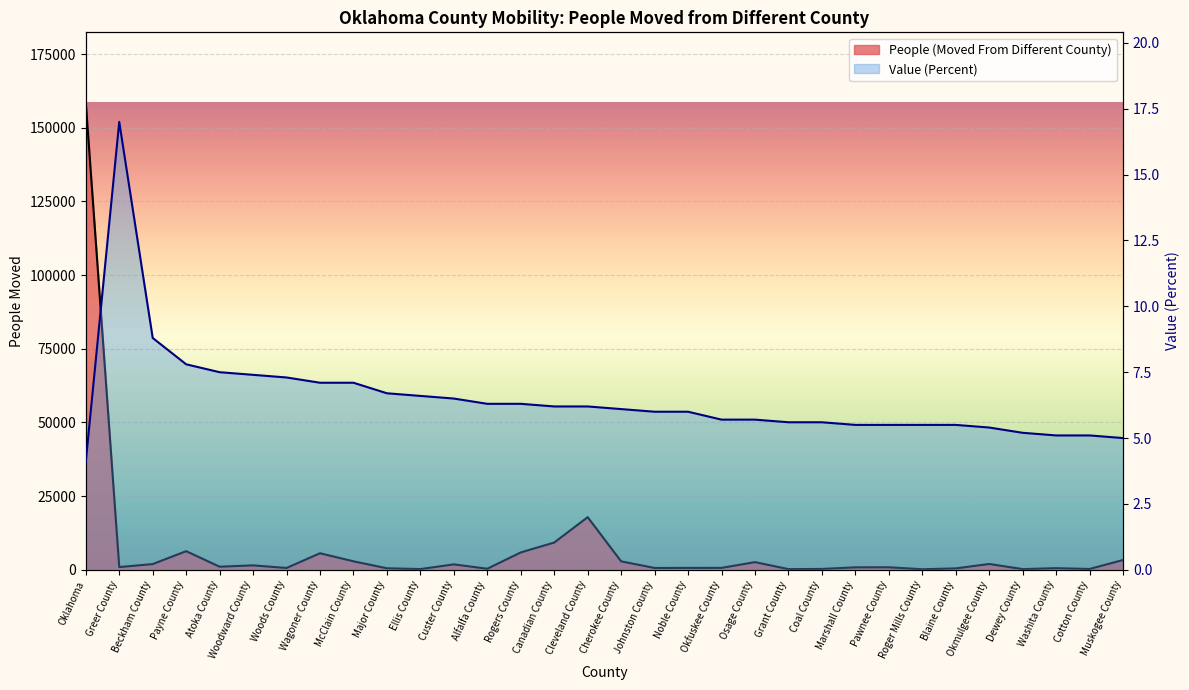

True or false: People (Moved From Different County) and Value (Percent) cross at least once.

False